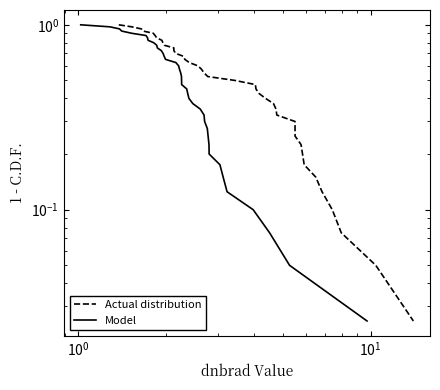

Is this an area chart (filled region under the line)?

No